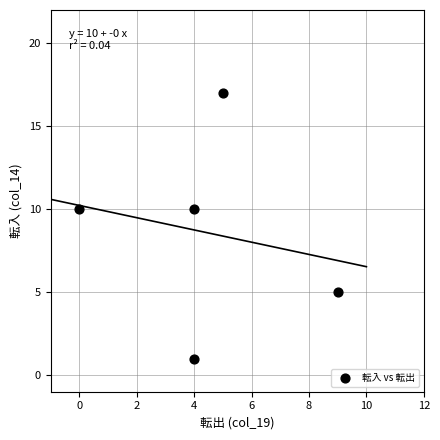

What is the average Y value?

9